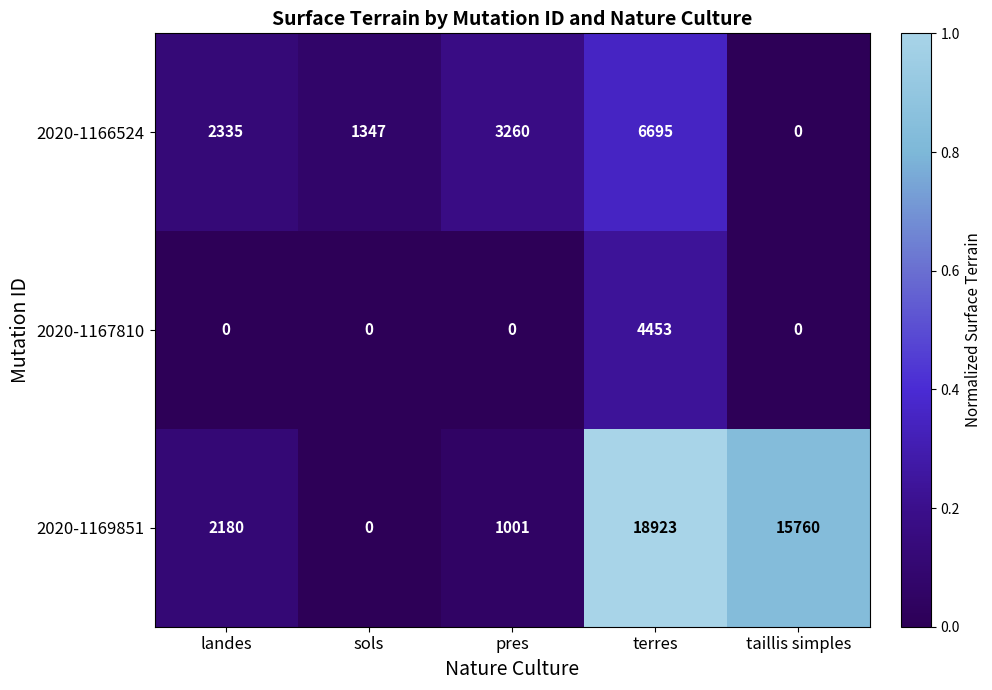

Reading left to right, transcribe all the data shown in this chart.

2020-1166524: 2335	1347	3260	6695	0
2020-1167810: 0	0	0	4453	0
2020-1169851: 2180	0	1001	18923	15760